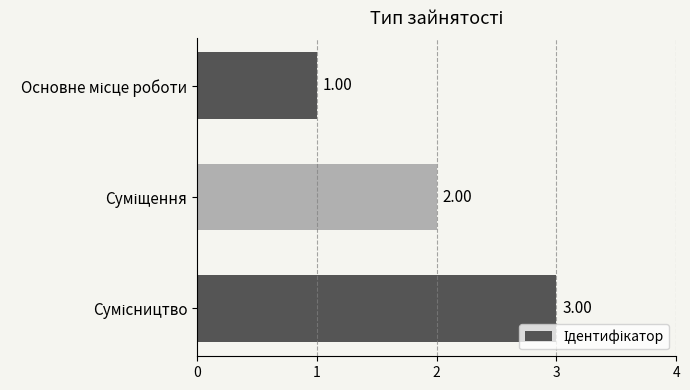

What is the sum of all values?

6